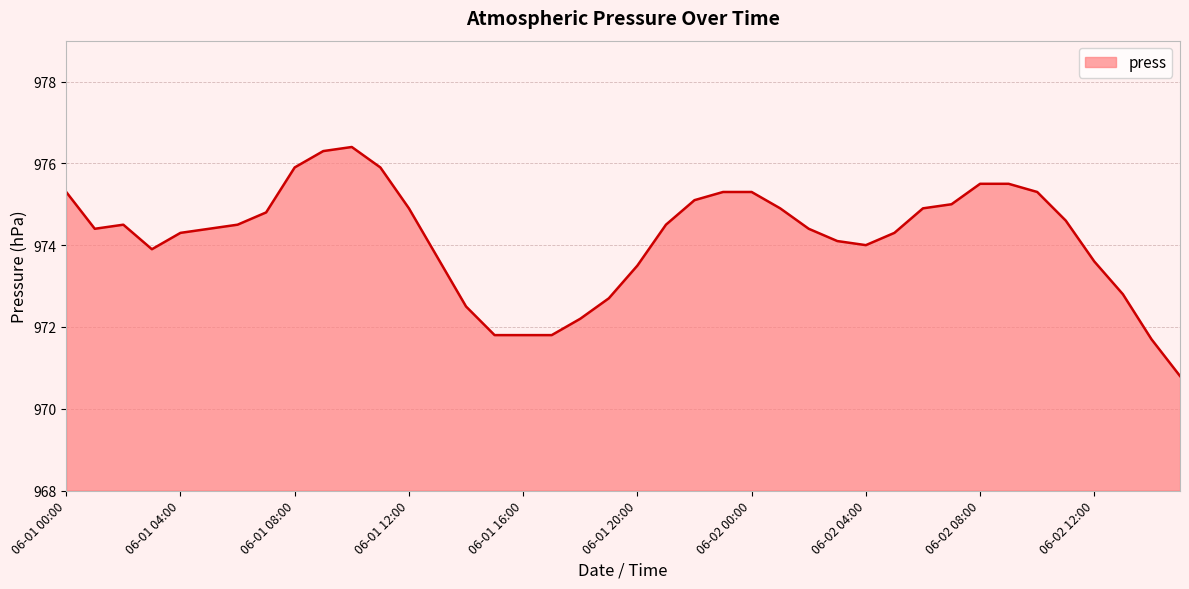

What is the smallest value displayed?

970.8